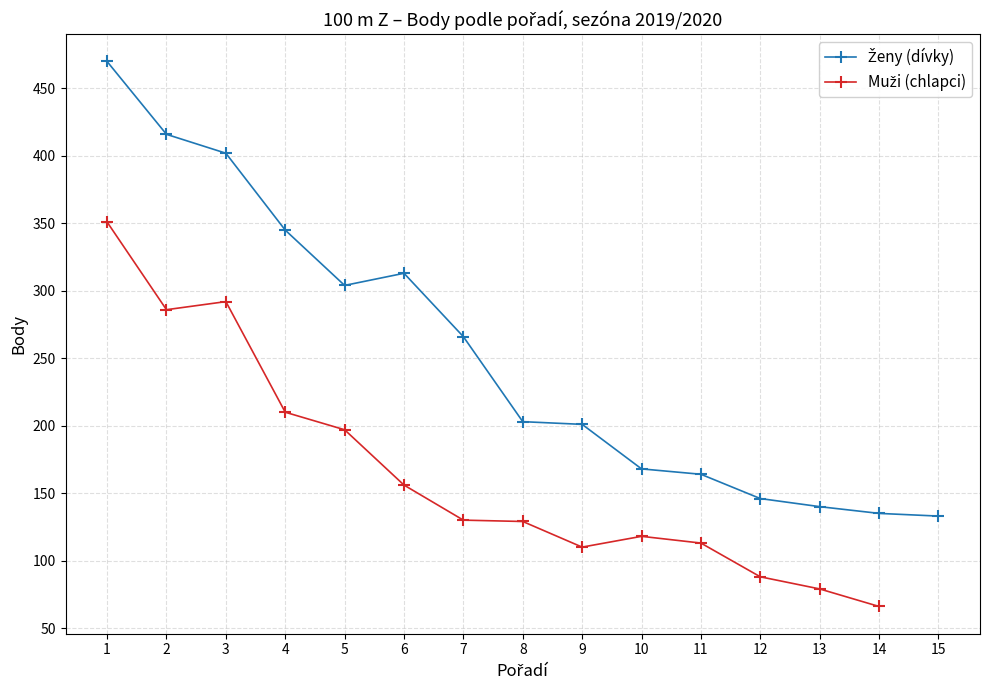

How many data points does each series have?

15